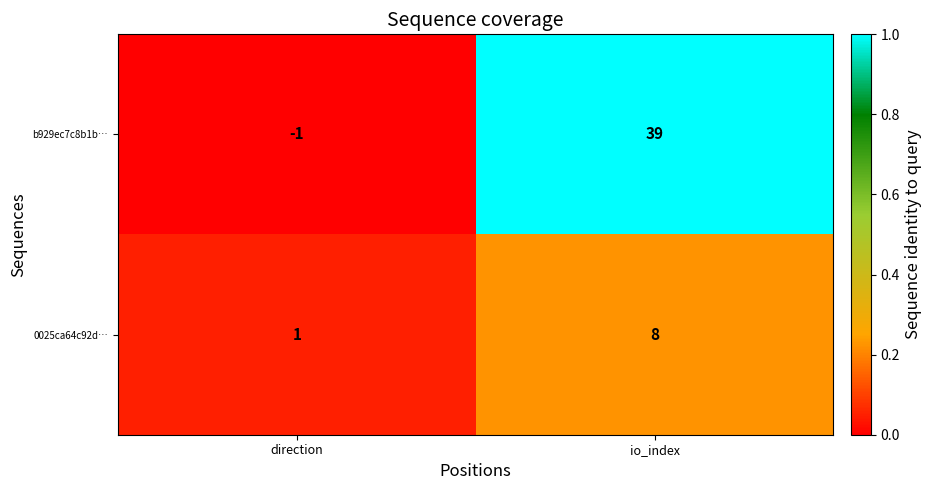

Which series has the widest spread of values?

b929ec7c8b1b…